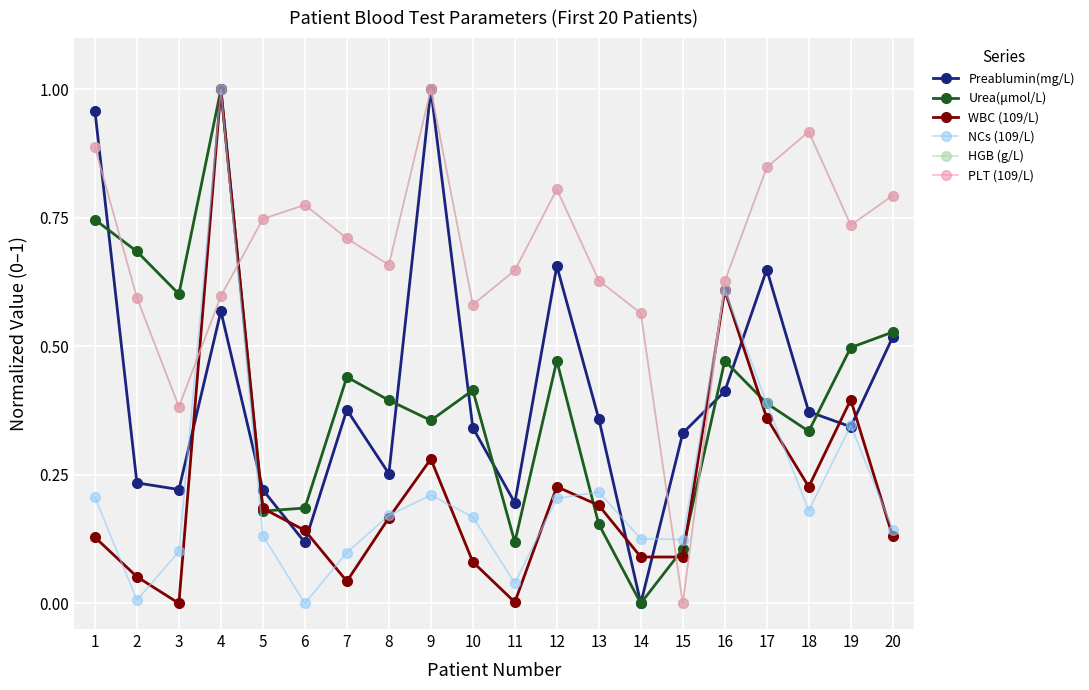

Which has a higher value, 13 or 2?

13